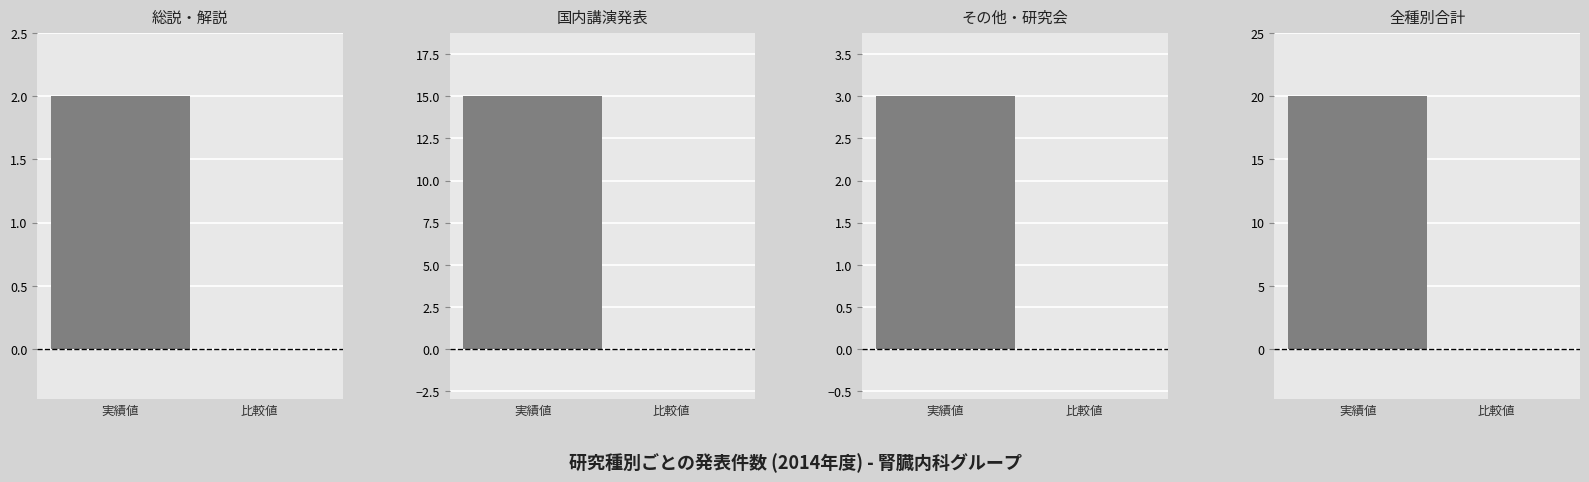

How many values in 総説・解説 are above zero?

1